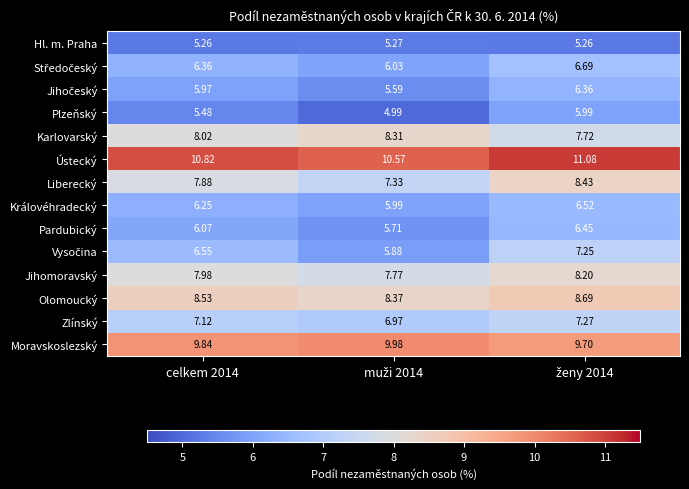

Which series has the largest total across all categories?

Ústecký